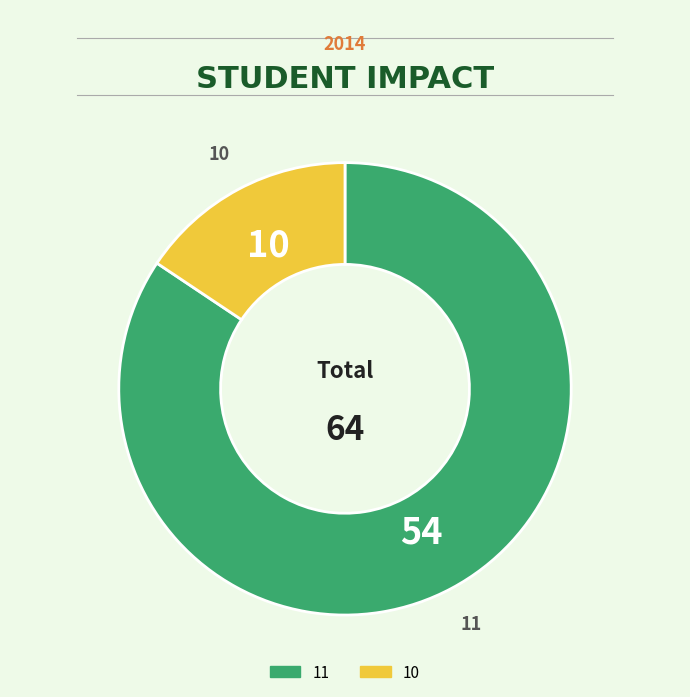

Approximately how many times larger is the value at 11 compared to 10?

5.4